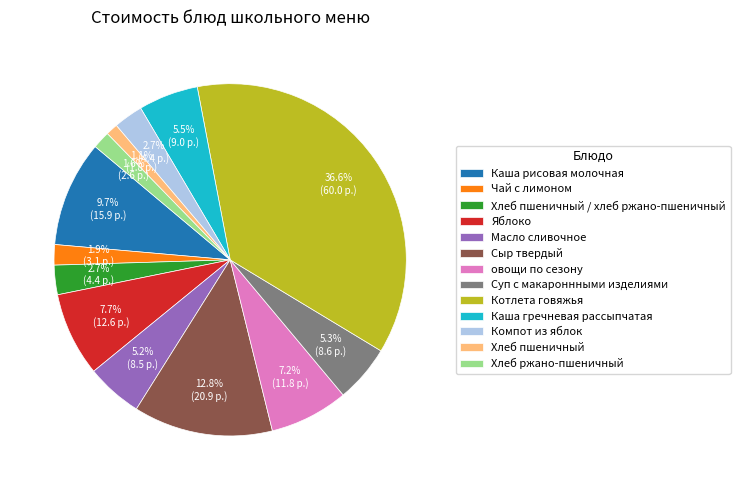

Combined, what portion of the pie is Компот из яблок and Каша рисовая молочная?

12.4%